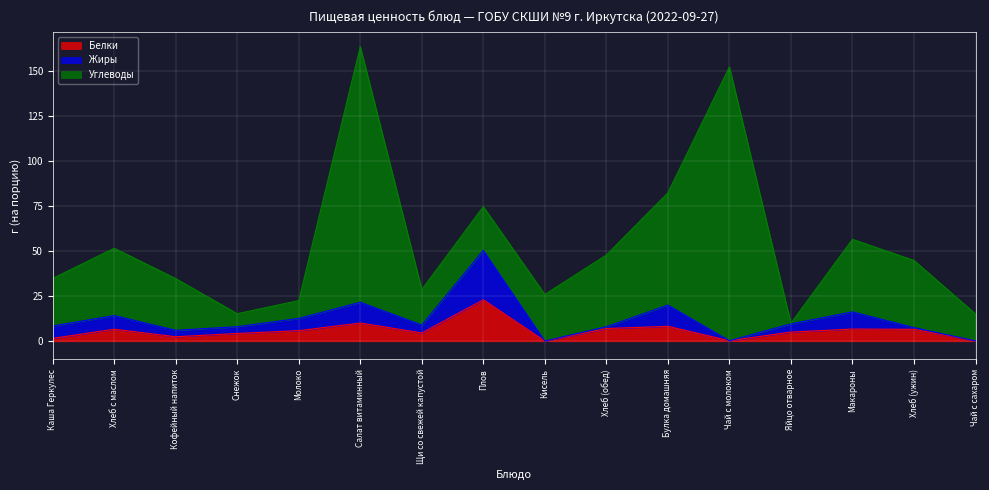

At which category is the sum across all series the highest?

Салат витаминный